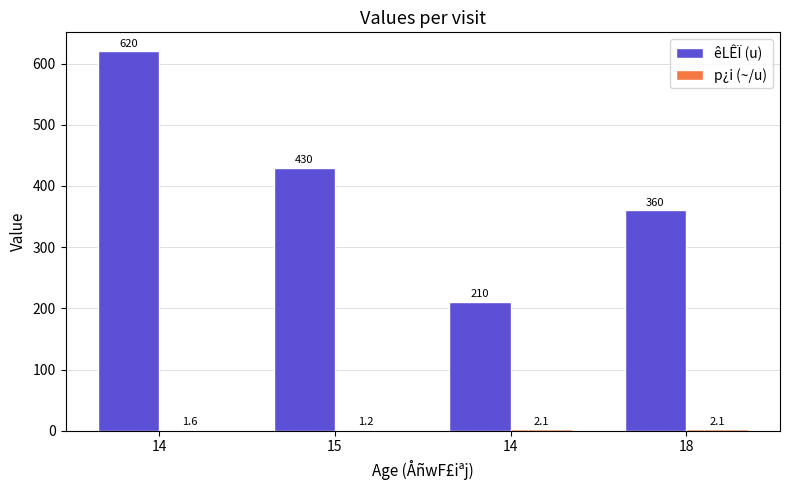

Count the number of categories in the chart.

4